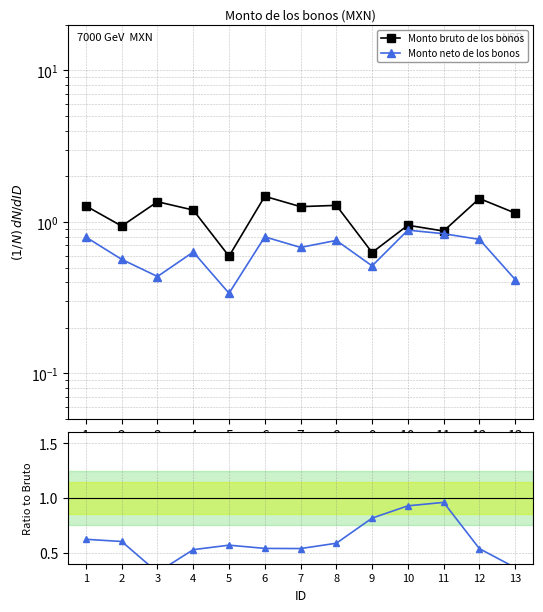

Which series has the largest range (max minus min)?

Monto bruto de los bonos